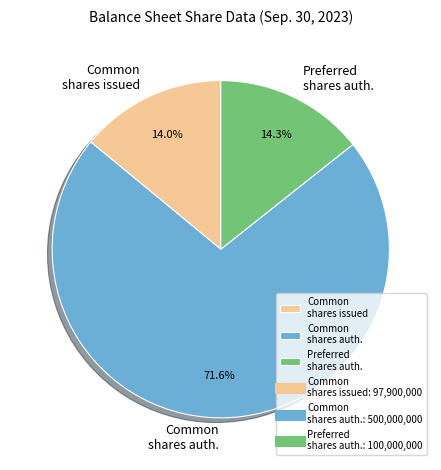

Which slice represents more than half of the pie?

Common shares auth.